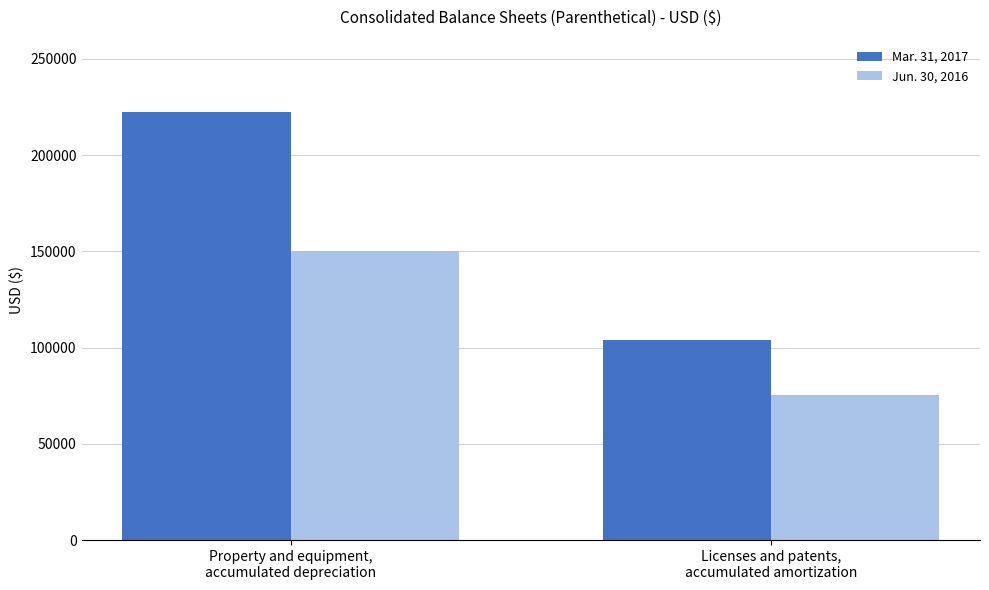

What is the spread (max minus min) of values at Licenses and patents,
accumulated amortization?

28911